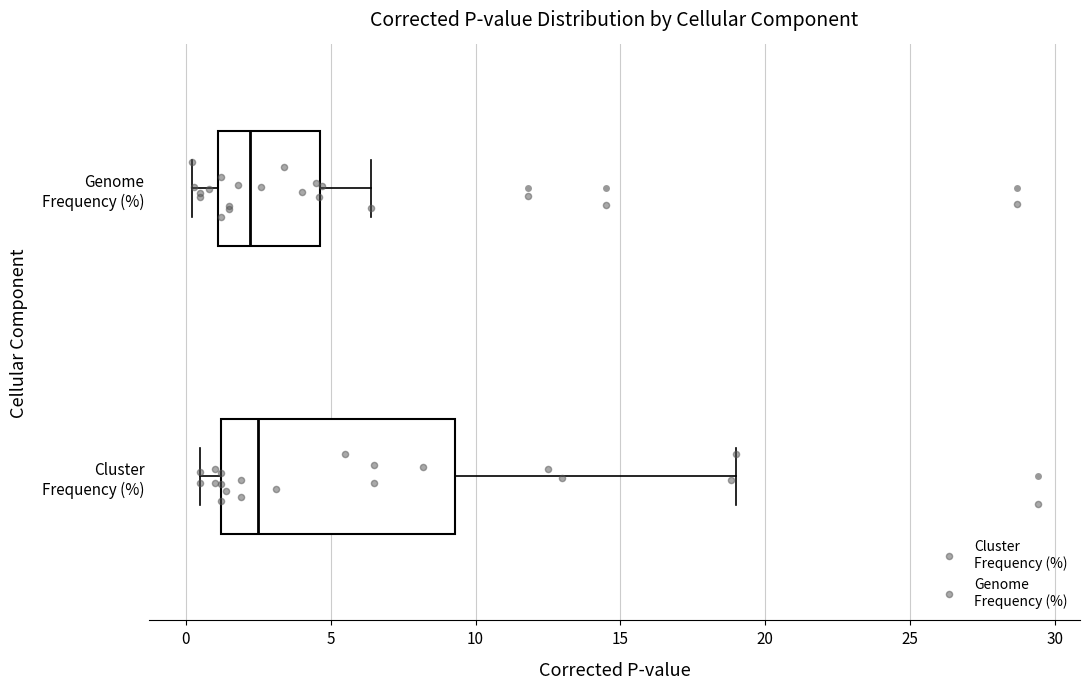

Where does the left whisker of the box for Cluster Frequency (%) end on the x-axis? The values are not printed on the chart, so give them approximately, as read against the axis.

0.5